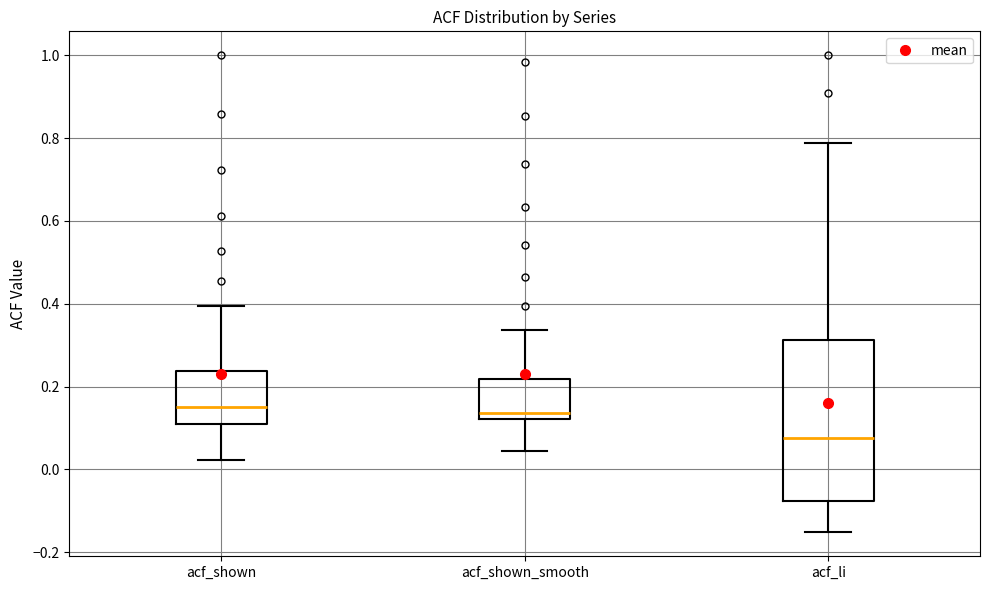

Comparing the boxes themselves (not the whiskers), which one is the tallest?

acf_li